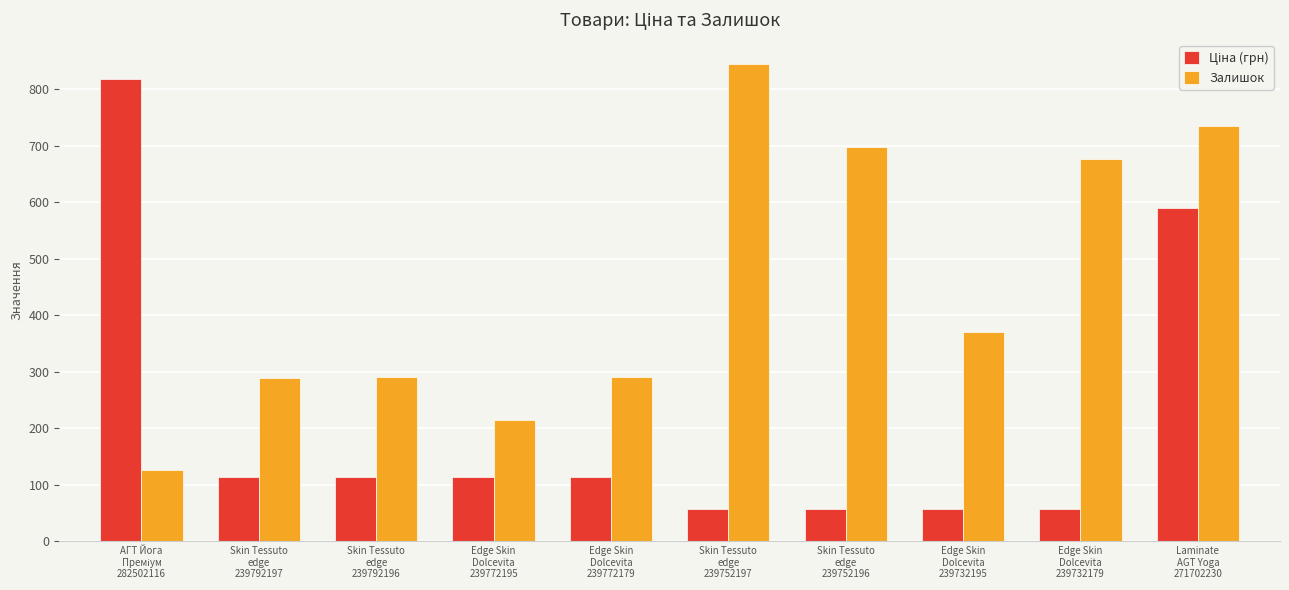

What is the minimum value for Залишок?

125.0